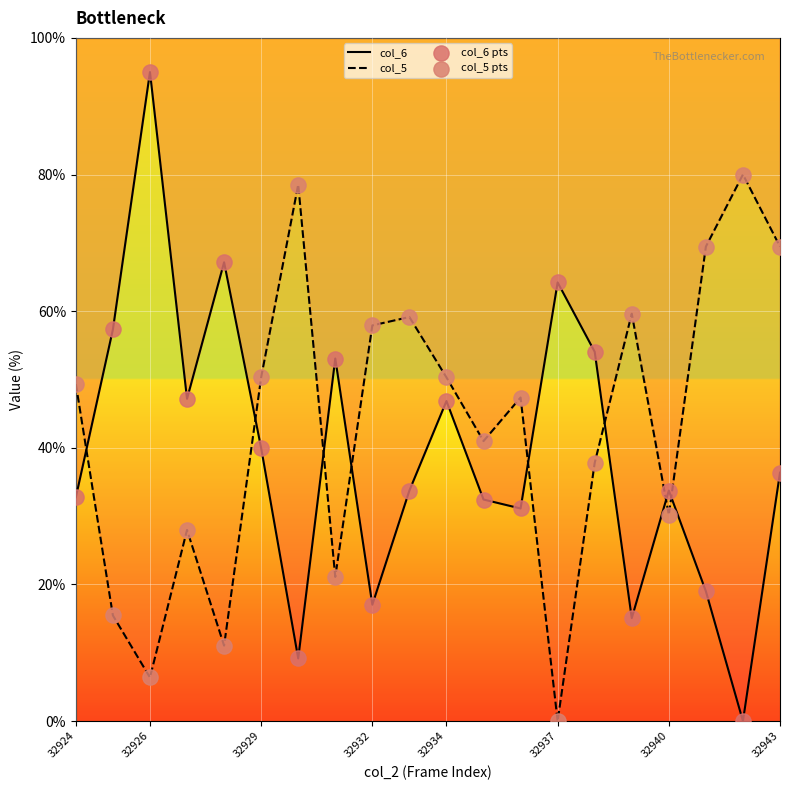

Which series has the largest Y range (max minus min)?

col_6